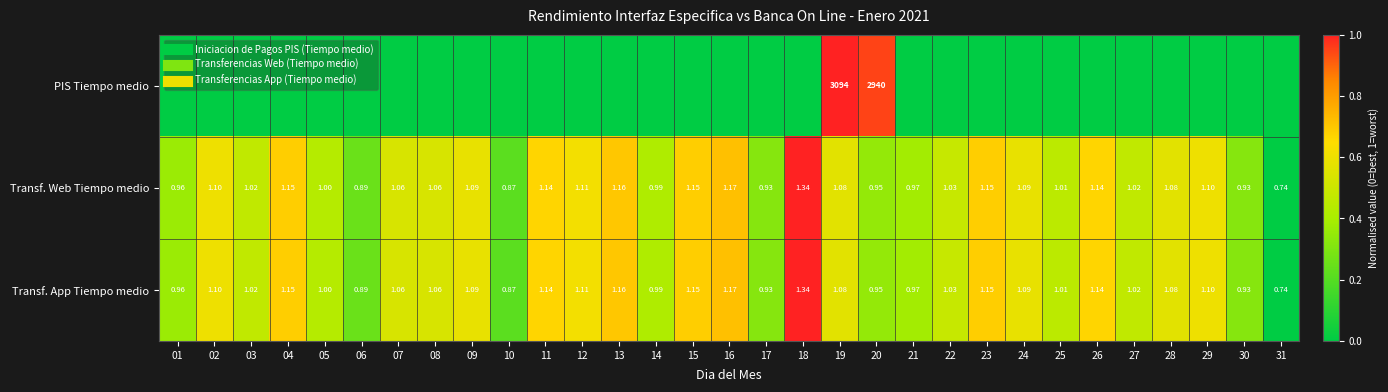

Which category has the lowest value in the Transf. App Tiempo medio series?

31